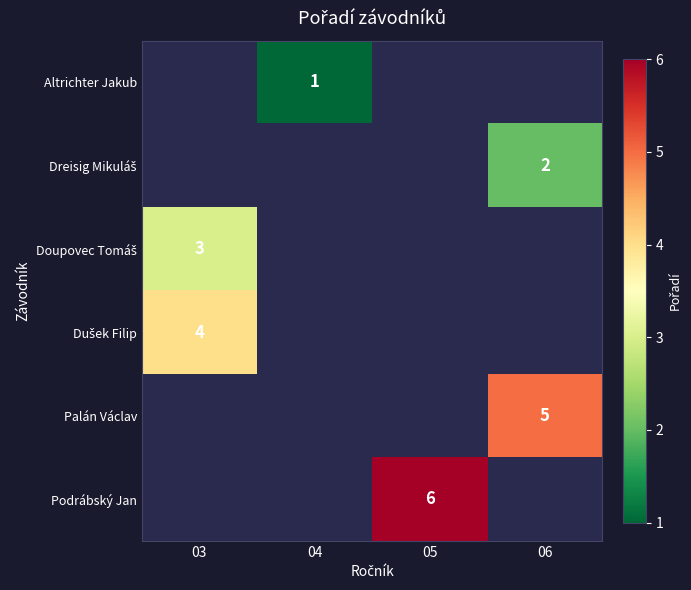

True or false: Podrábský Jan has a value of 8 at 05.

False